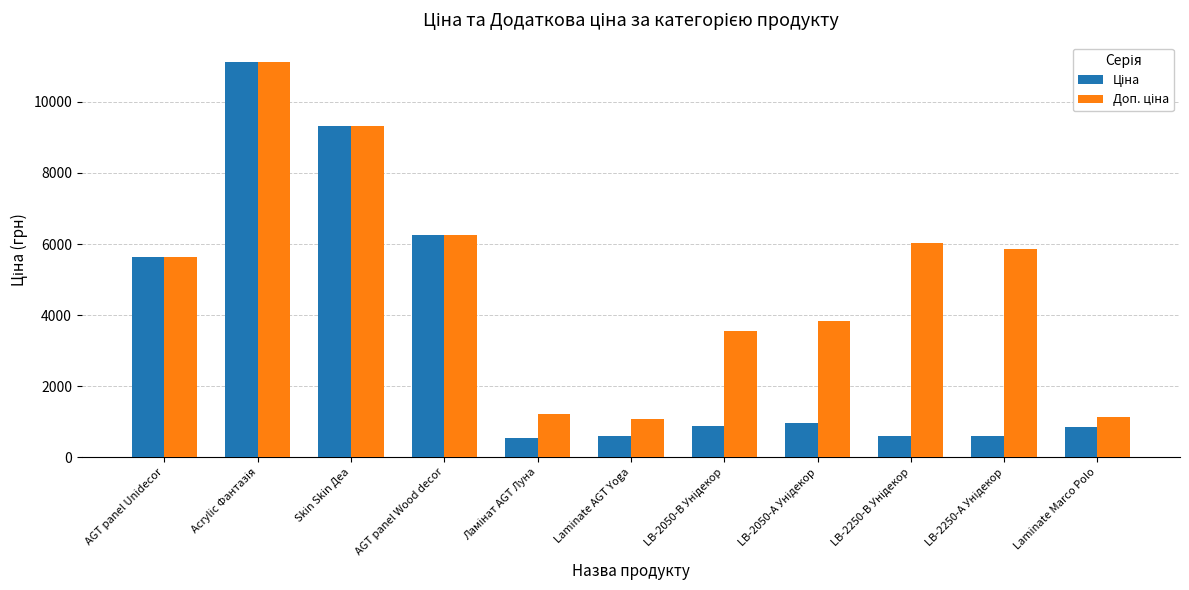

What is the greatest value displayed?

11113.6